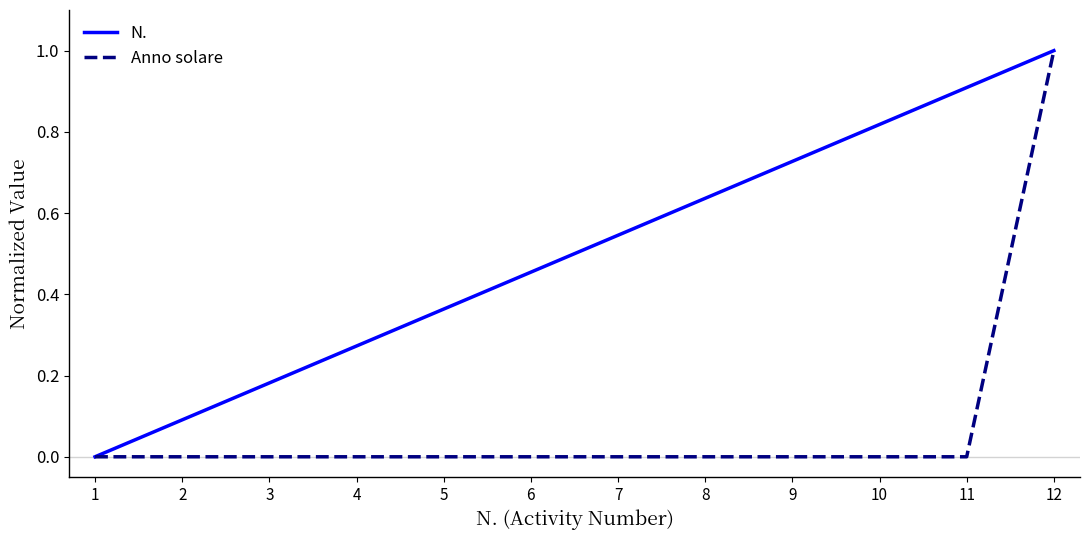

Does the chart display data point markers on the line(s)?

No